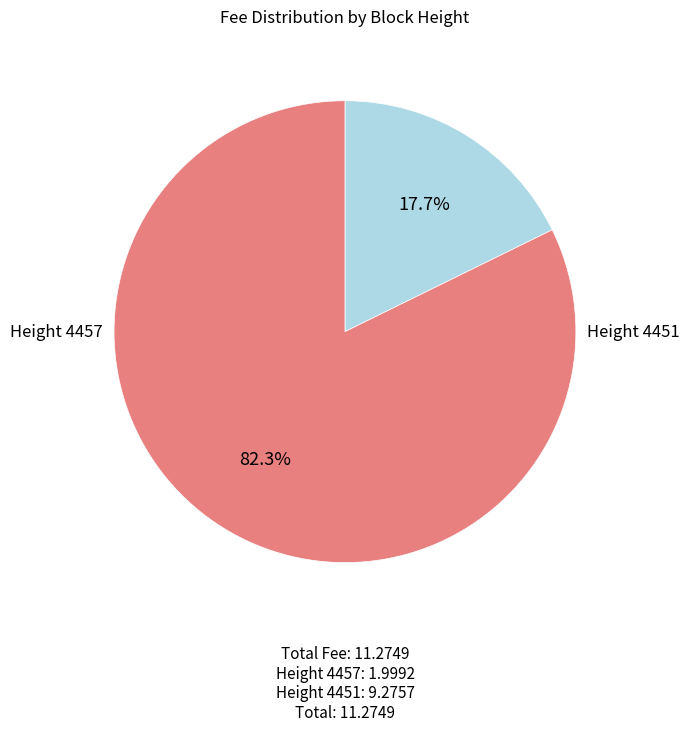

Does any single category account for the majority?

Yes